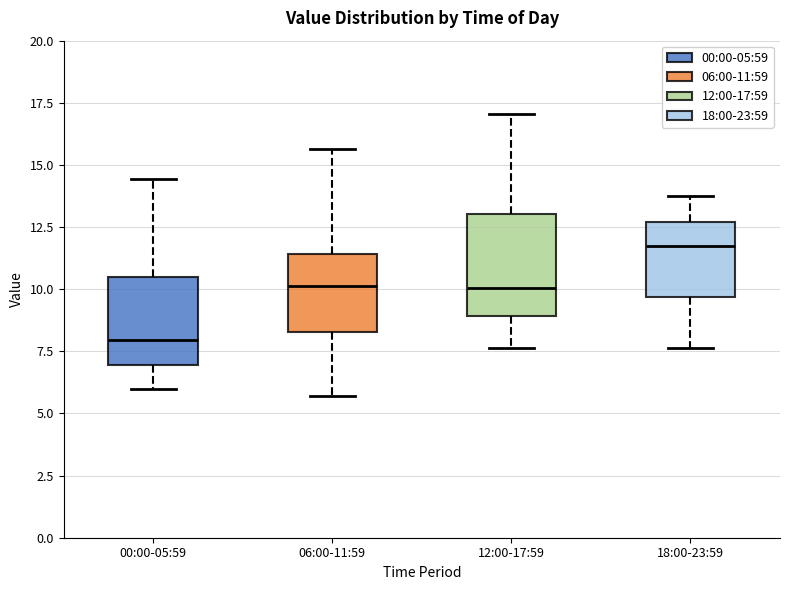

Reading left to right, transcribe this box plot: for each box, give where its median line is, the range the box spans, and where its two whiskers end, as read against the y-axis. The values are not printed on the chart, so give them approximately, as read against the axis.

00:00-05:59: median 8.0, box 7.0 to 10.5, whiskers 6.0 to 14.5
06:00-11:59: median 10.0, box 8.5 to 11.5, whiskers 5.5 to 15.5
12:00-17:59: median 10.0, box 9.0 to 13.0, whiskers 7.5 to 17.0
18:00-23:59: median 11.5, box 9.5 to 12.5, whiskers 7.5 to 14.0